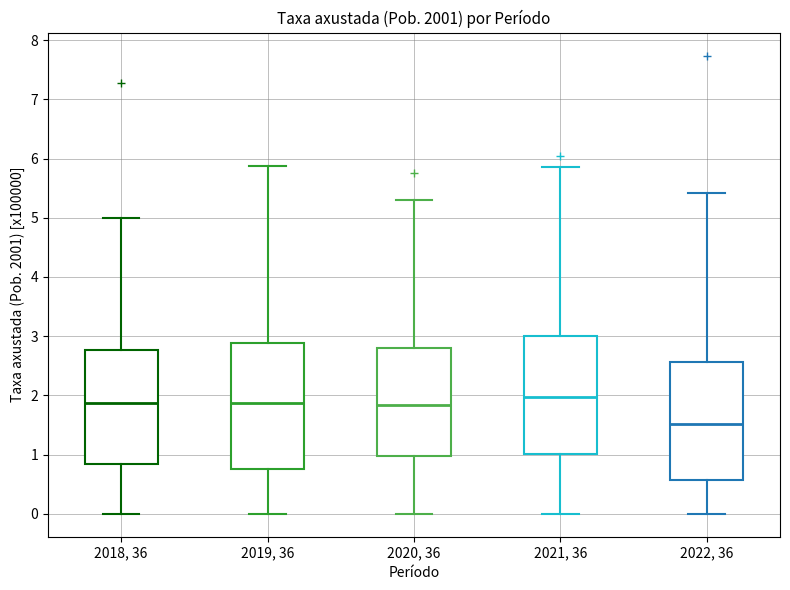

Reading left to right, read every box against the y-axis: the position of its median line, the range the box covers, and the ends of its whiskers. The values are not printed on the chart, so give them approximately, as read against the axis.

2018, 36: median 1.9, box 0.8 to 2.8, whiskers 0.0 to 5.0
2019, 36: median 1.9, box 0.8 to 2.9, whiskers 0.0 to 5.9
2020, 36: median 1.8, box 1.0 to 2.8, whiskers 0.0 to 5.3
2021, 36: median 2.0, box 1.0 to 3.0, whiskers 0.0 to 5.9
2022, 36: median 1.5, box 0.6 to 2.6, whiskers 0.0 to 5.4